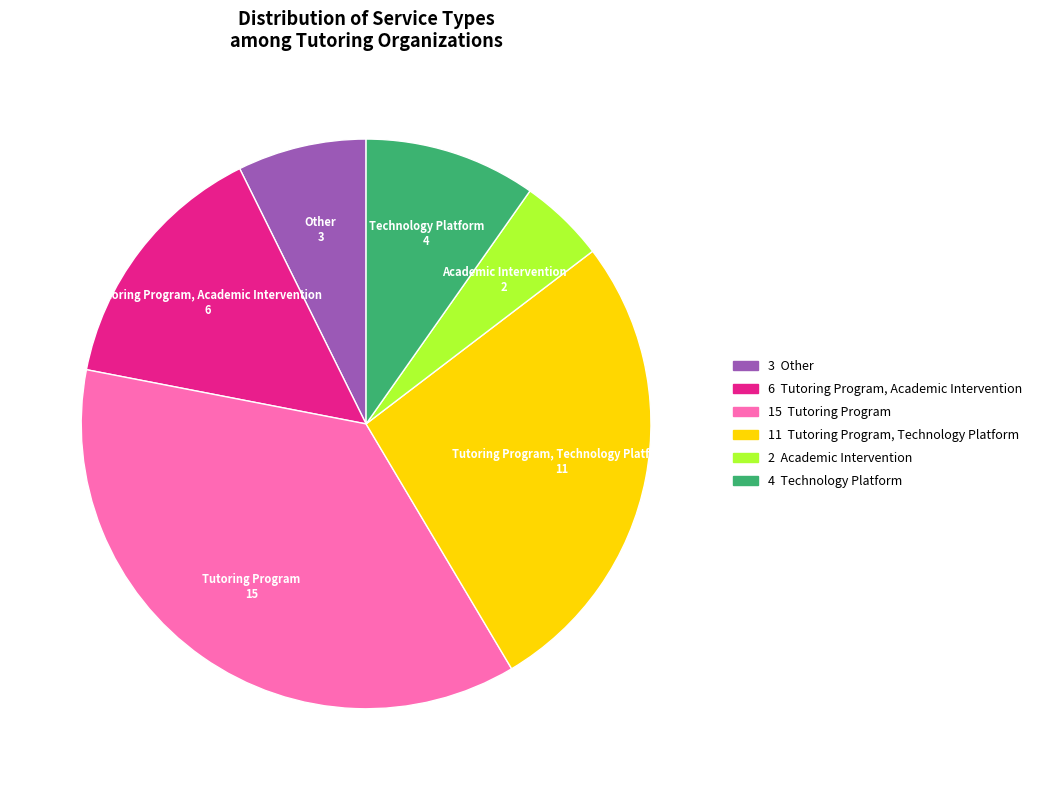

Does any single category account for the majority?

No